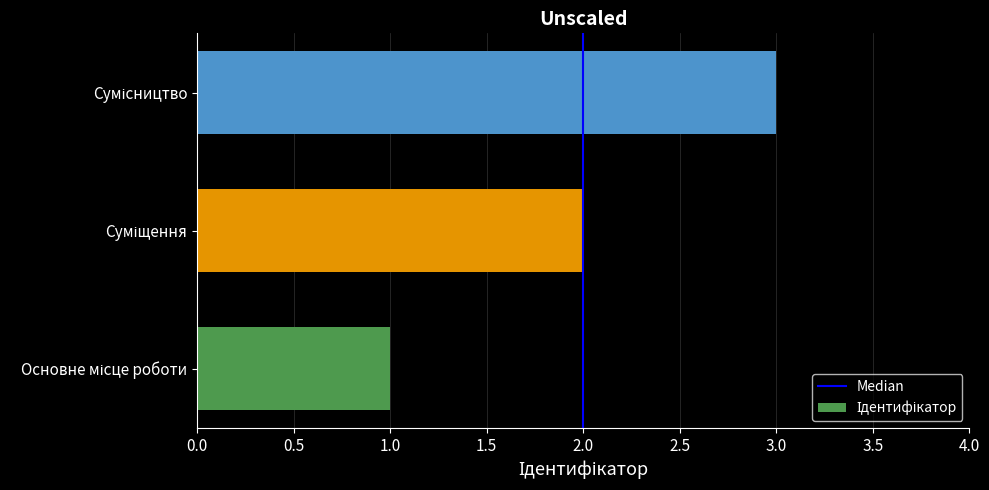

What is the sum of all values?

6